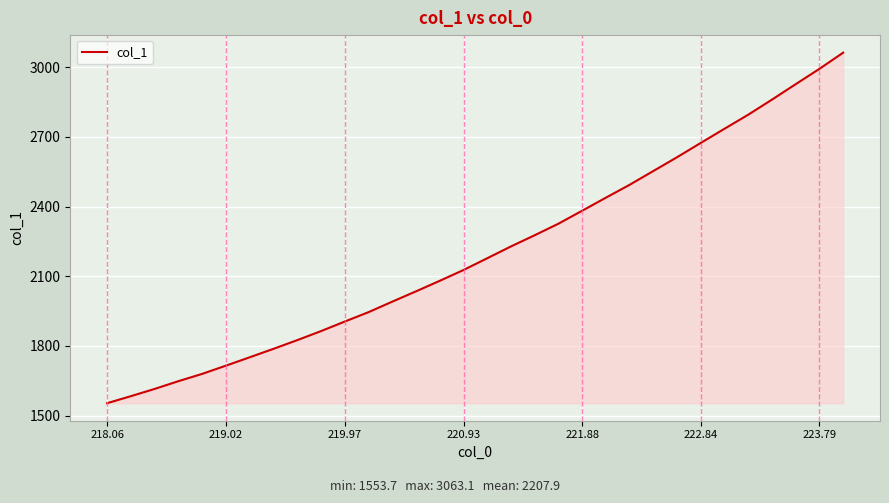

What is the maximum value shown in the chart?

3063.1